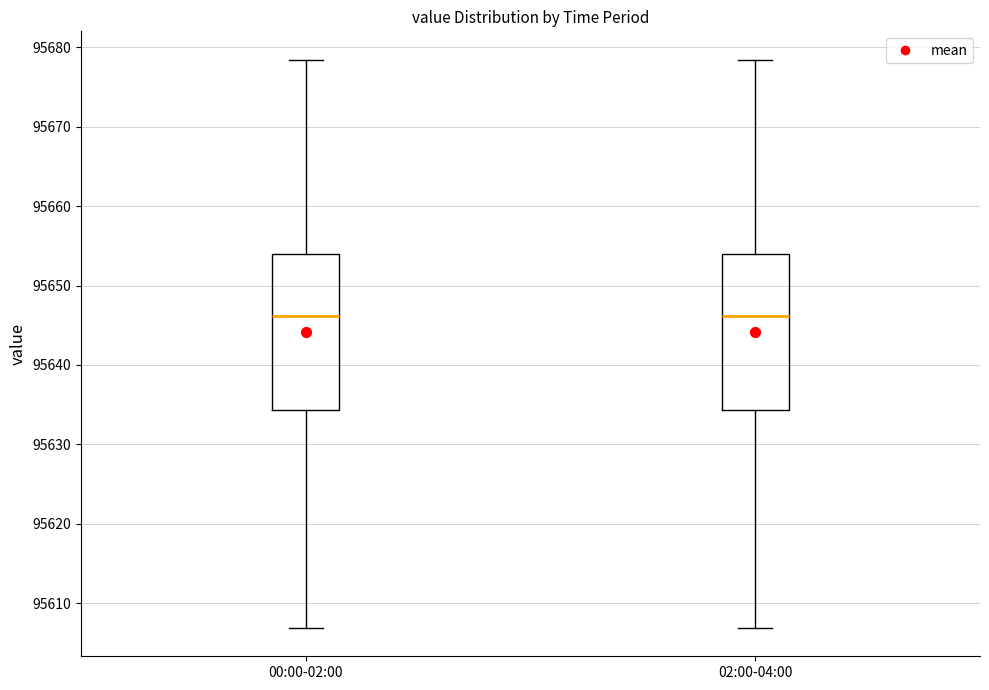

Reading left to right, read every box against the y-axis: the position of its median line, the range the box covers, and the ends of its whiskers. The values are not printed on the chart, so give them approximately, as read against the axis.

00:00-02:00: median 95646, box 95634 to 95654, whiskers 95607 to 95678
02:00-04:00: median 95646, box 95634 to 95654, whiskers 95607 to 95678